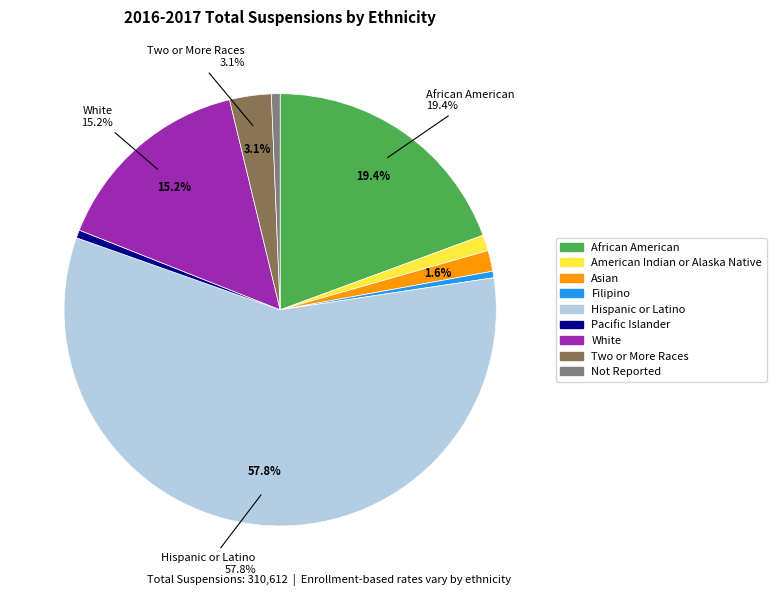

Which slice is the largest?

Hispanic or Latino